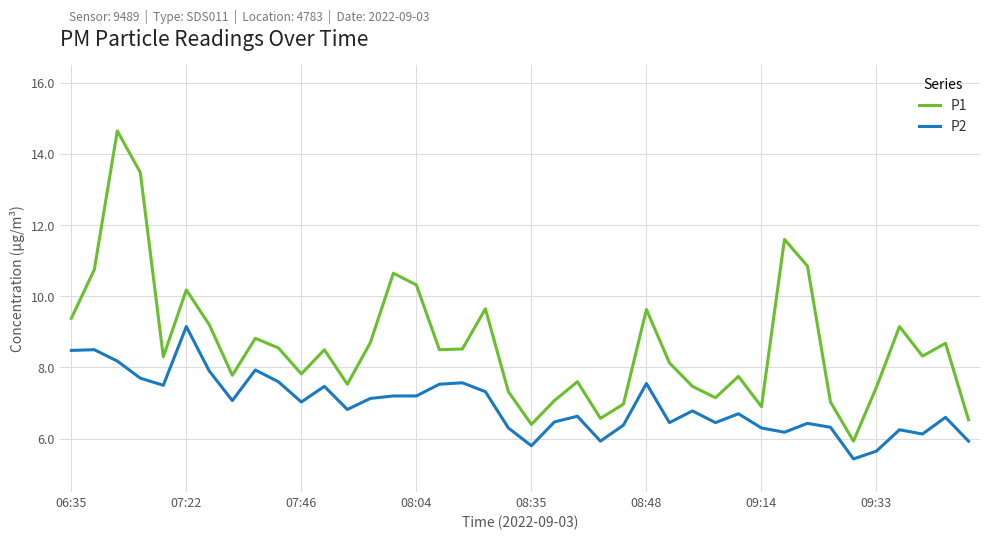

Rank the series by their average value, from highest to lowest.

P1, P2